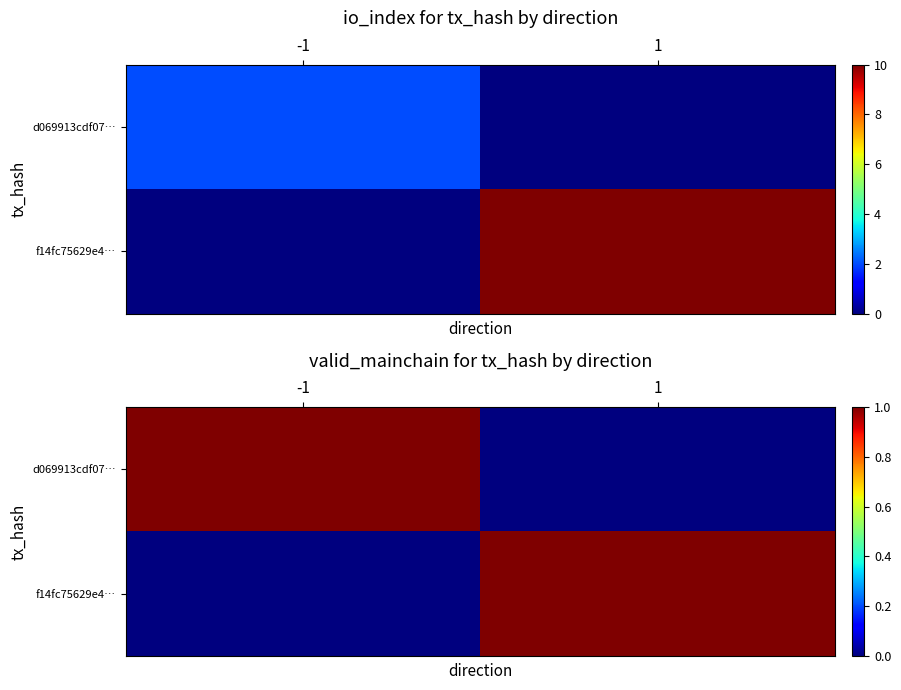

Is the value of d069913cdf07… at 1 greater than the value of f14fc75629e4… at -1?

No